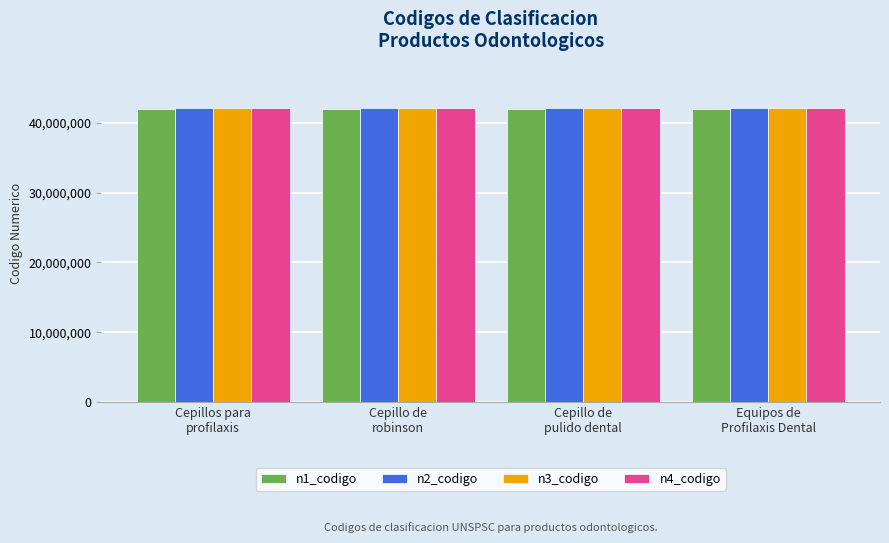

What is the average value of the n1_codigo series?

42000000